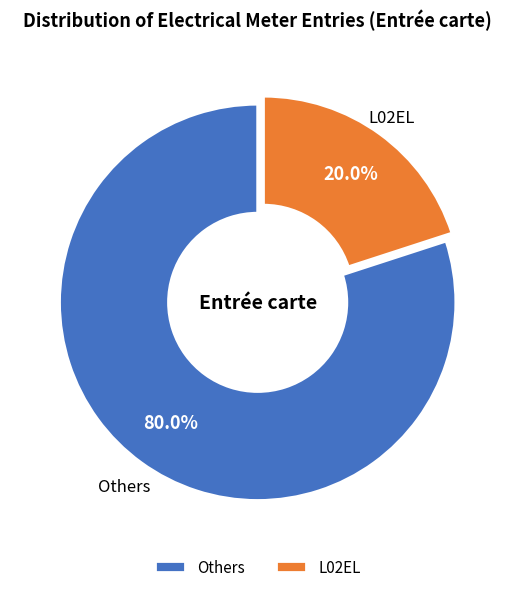

Which has a higher value, Others or L02EL?

Others